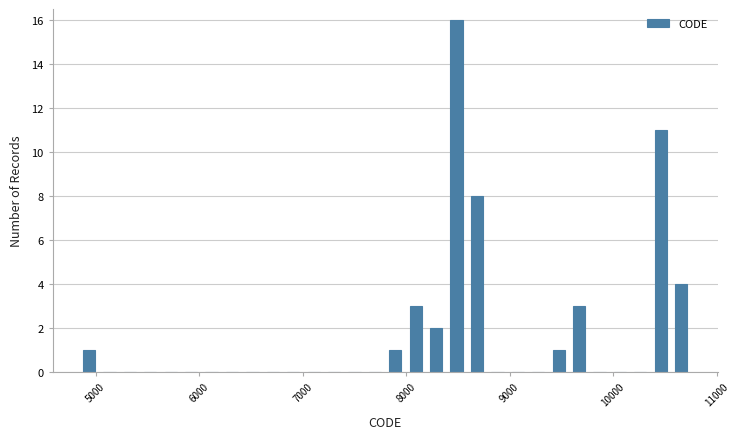

Read against the x-axis, roughly where is the centre of the tallest bar?

8500